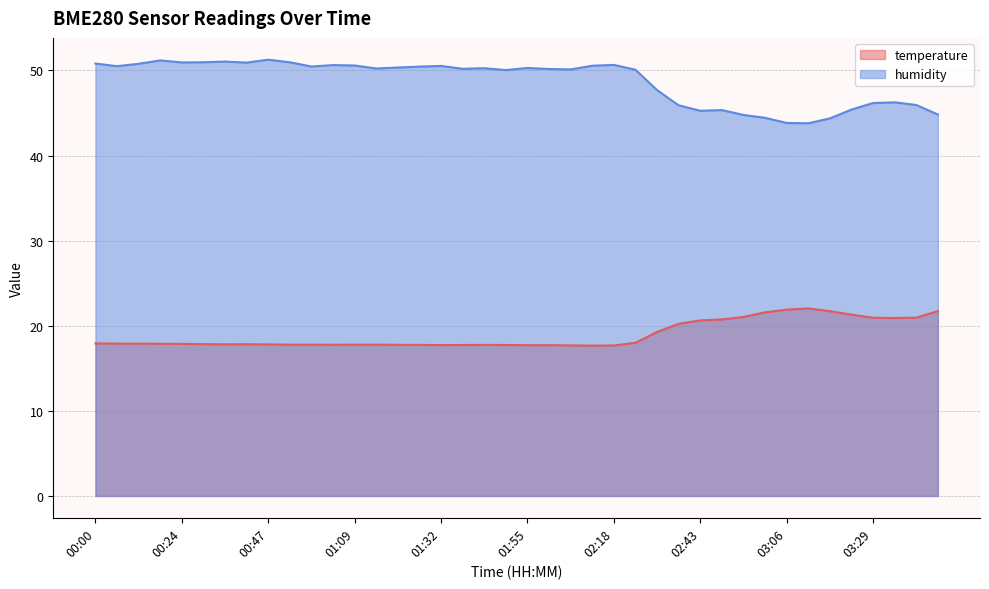

Between 01:09 and 01:55, which is larger?

01:09